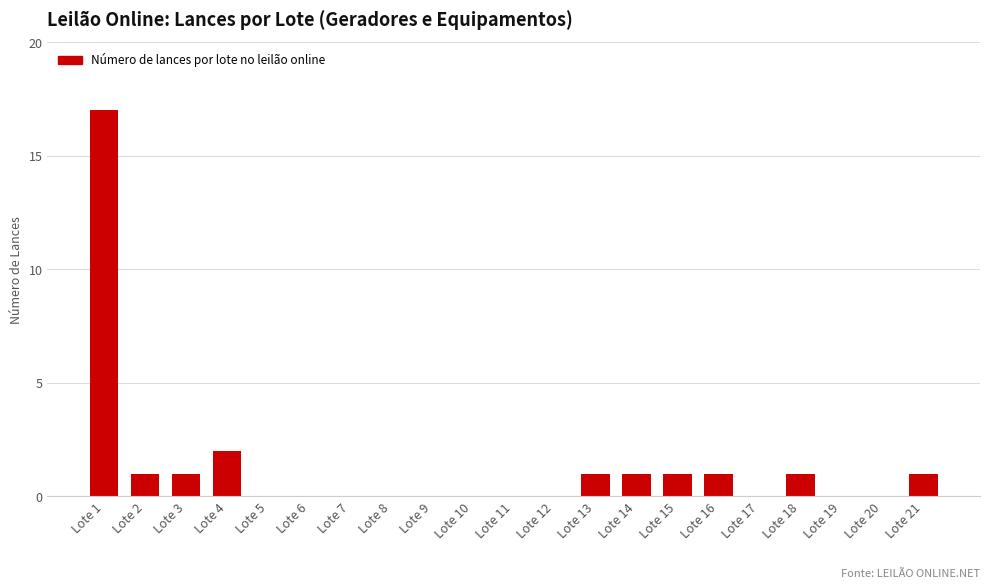

How many data points does each series have?

21